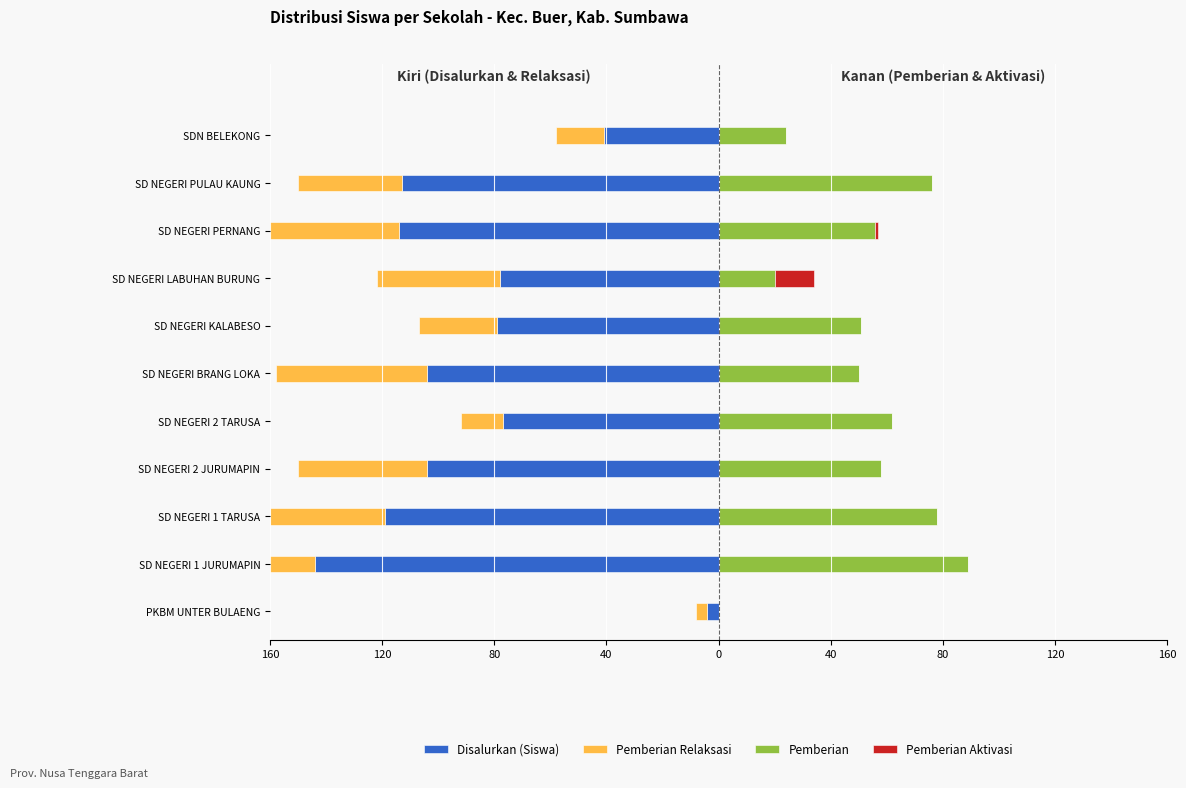

How many positive values does the Pemberian series have?

10